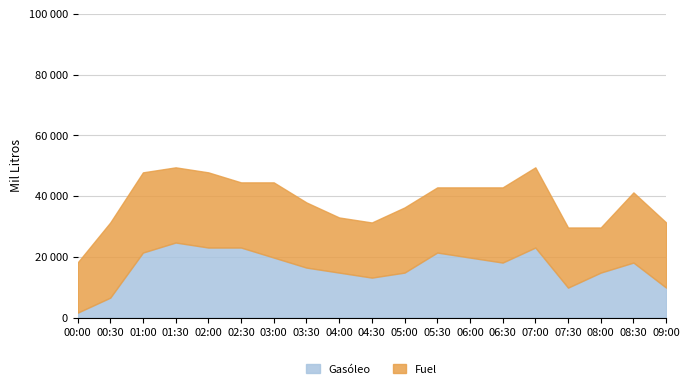

Between 00:30 and 07:30, which series saw the biggest shift?

Fuel